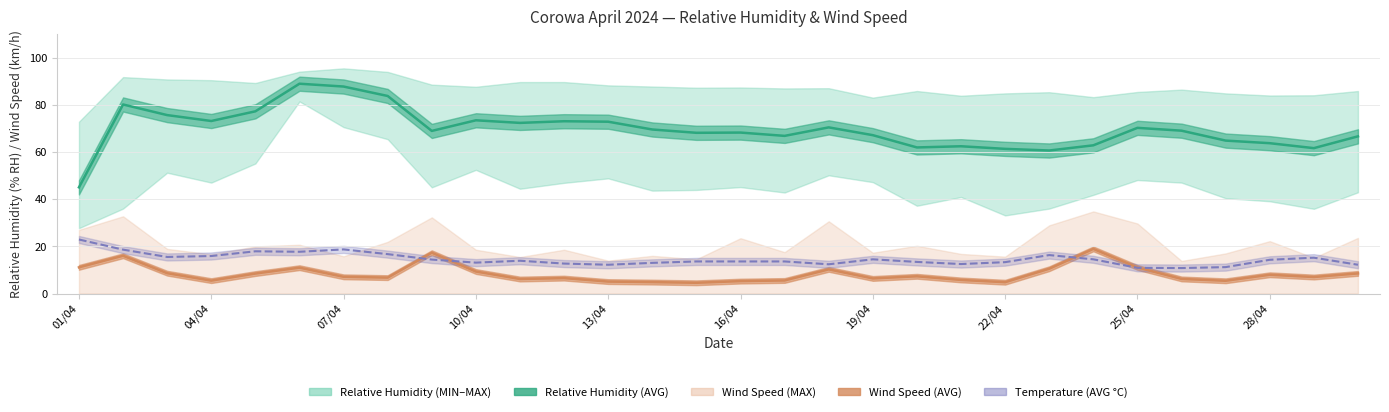

True or false: Corowa Temperature (AVG C) has a value of 13.1 at 10/04.

True